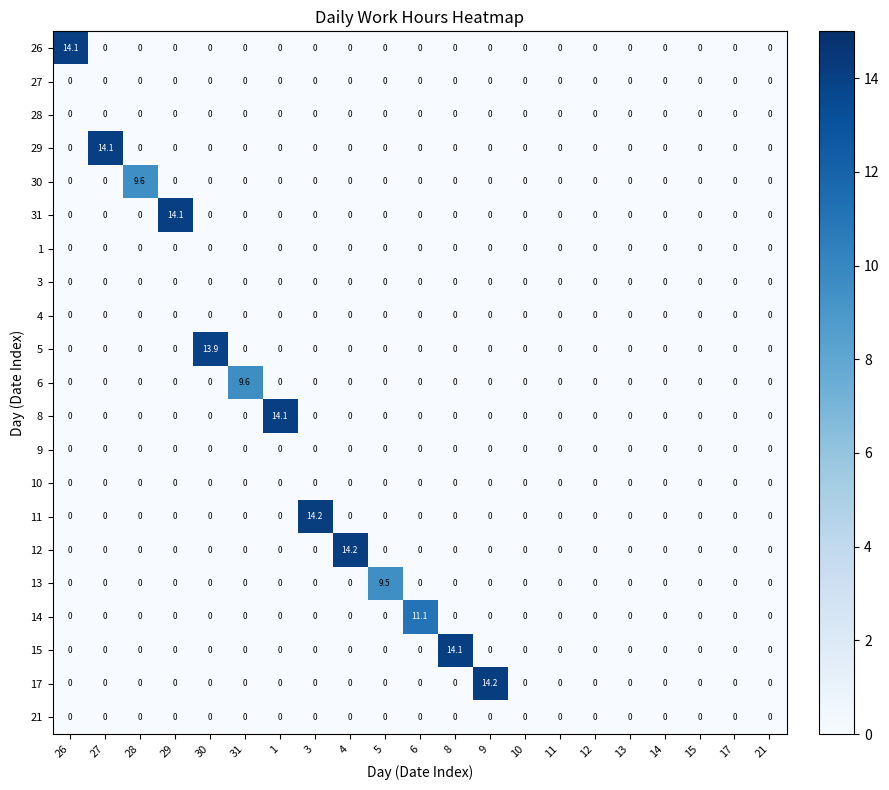

What is the difference between the maximum and minimum values in the 31 series?

14.1